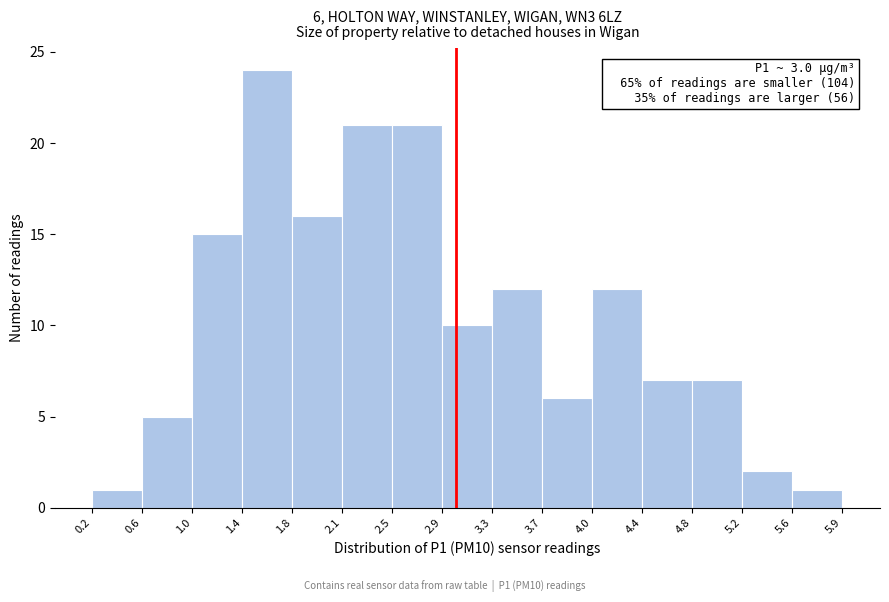

Which range on the x-axis has the tallest bar?

1.4 to 1.8